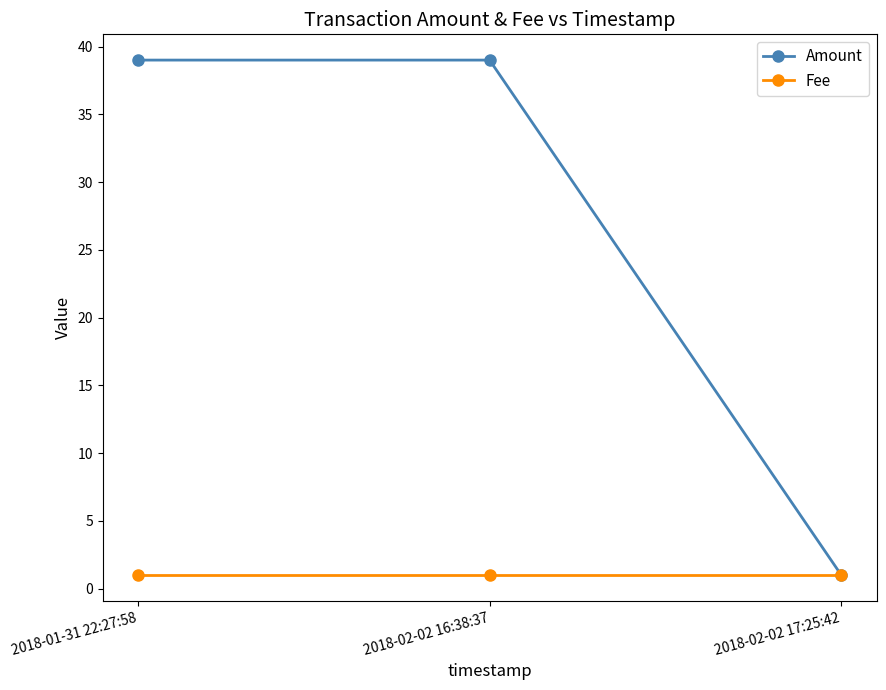

Reading left to right, list all the values displayed in this chart.

Amount: 39	39	1
Fee: 1	1	1